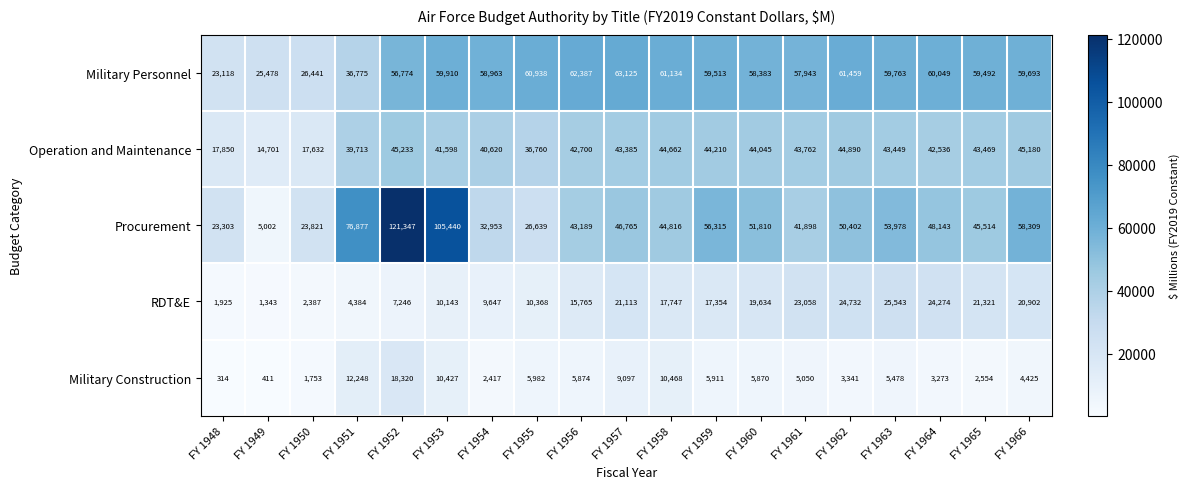

Is it true that Operation and Maintenance equals 17632 at FY 1950?

True